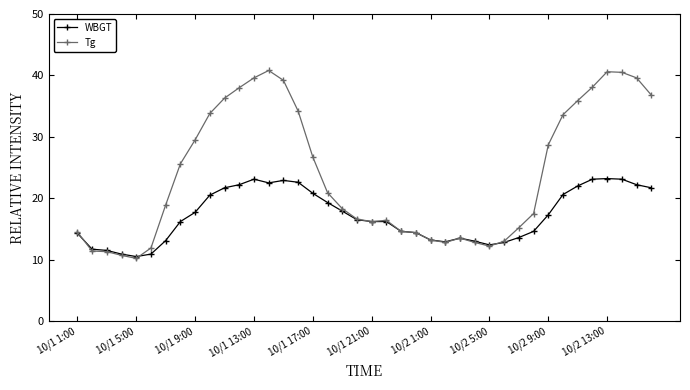

List the series in order of their overall mean, lowest first.

WBGT, Tg